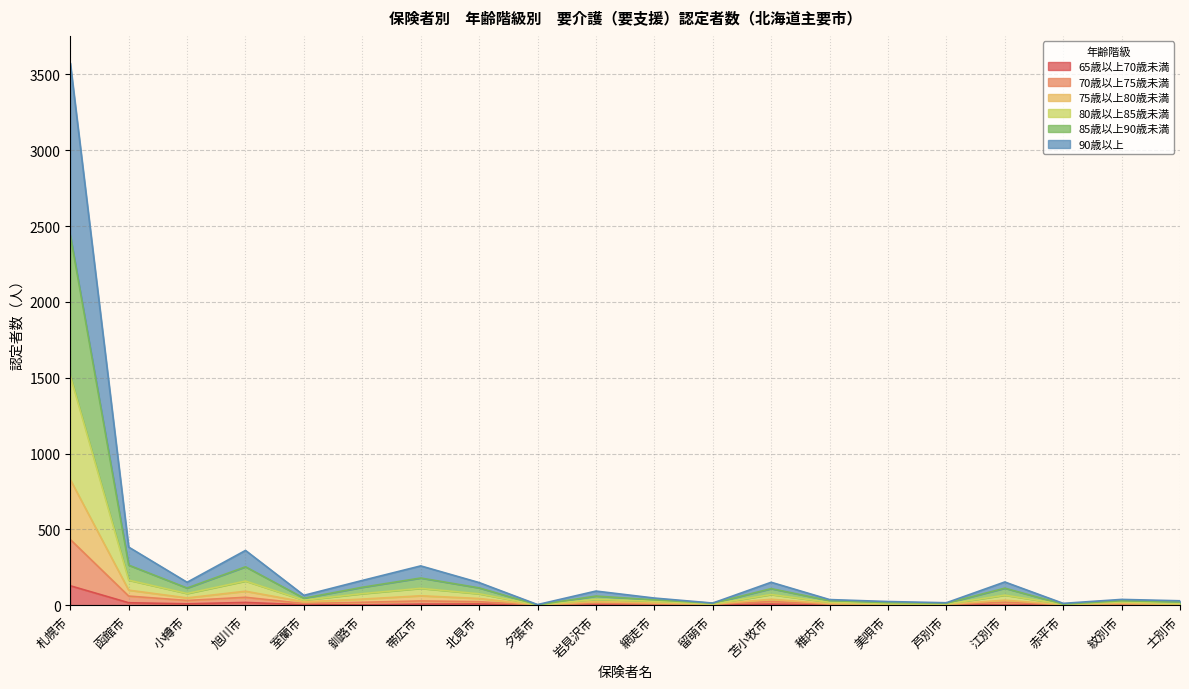

What is the difference between the highest and lowest values at 小樽市?

142